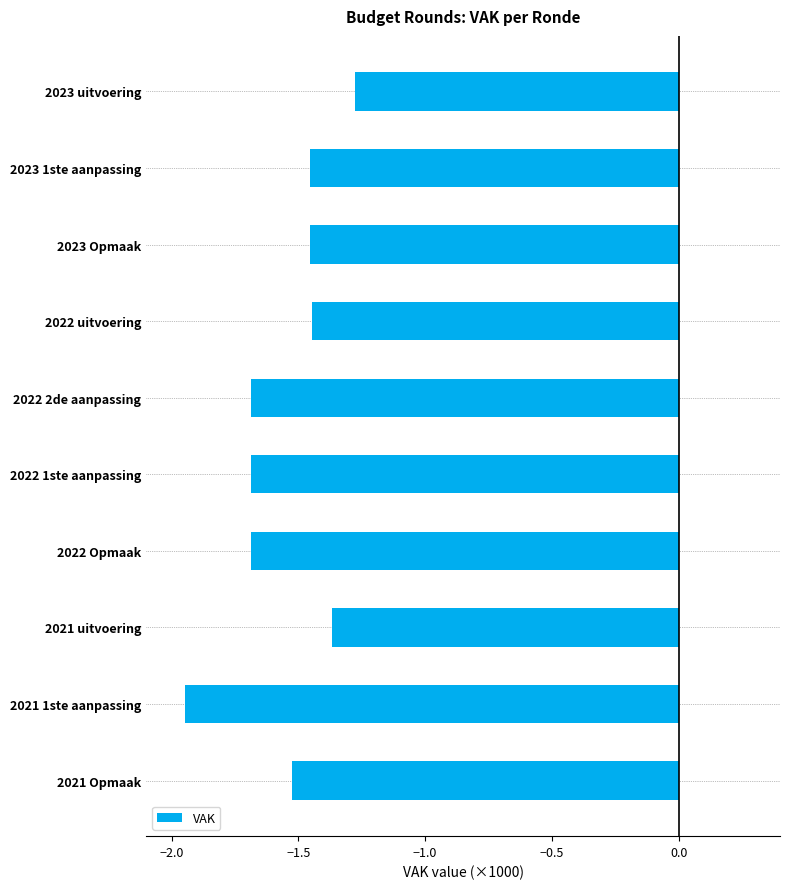

At which label is the value closest to -1?

2023 uitvoering